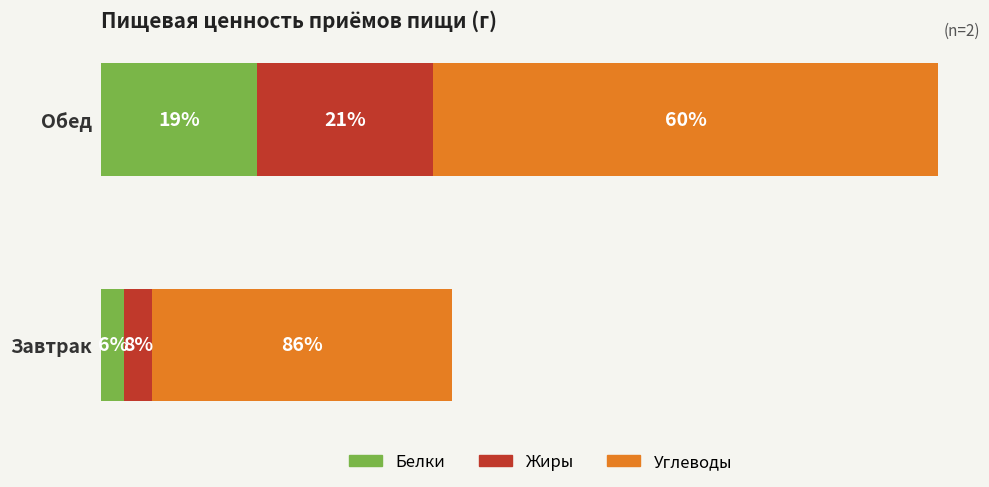

What are all the series names shown in the legend?

Белки, Жиры, Углеводы